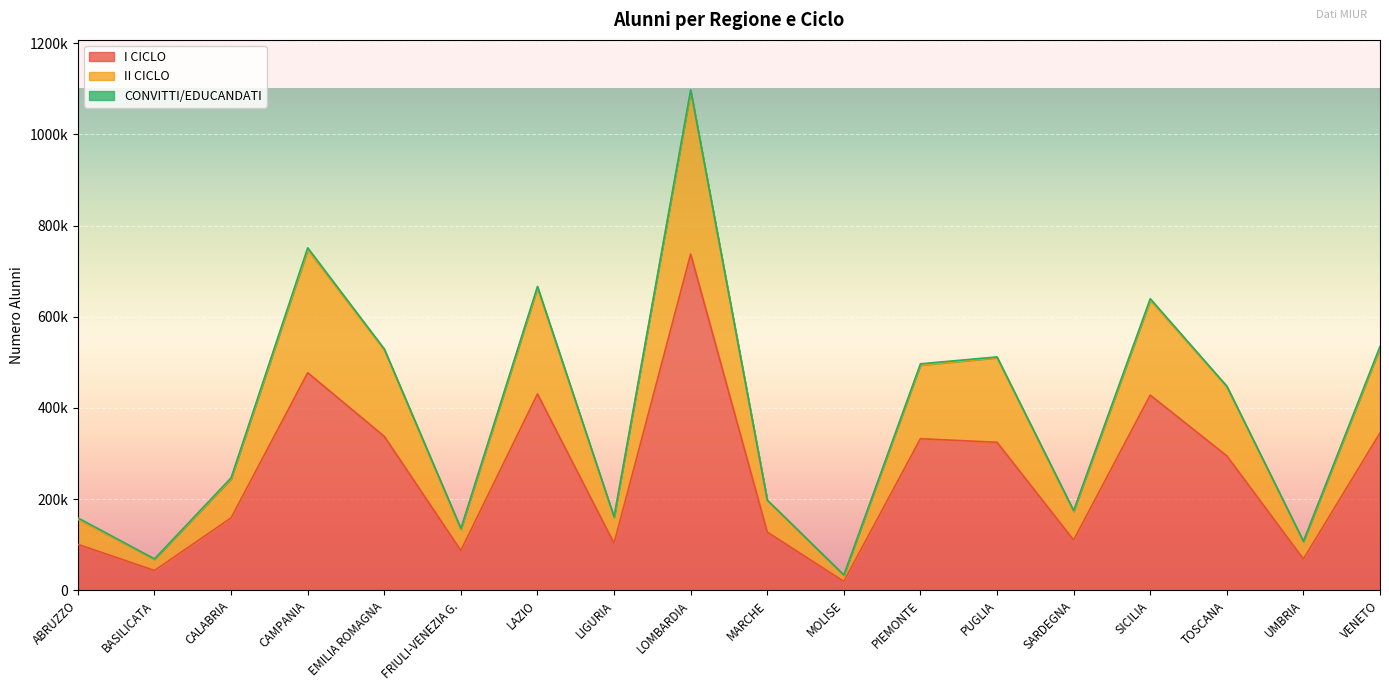

Does the chart display data point markers on the line(s)?

No